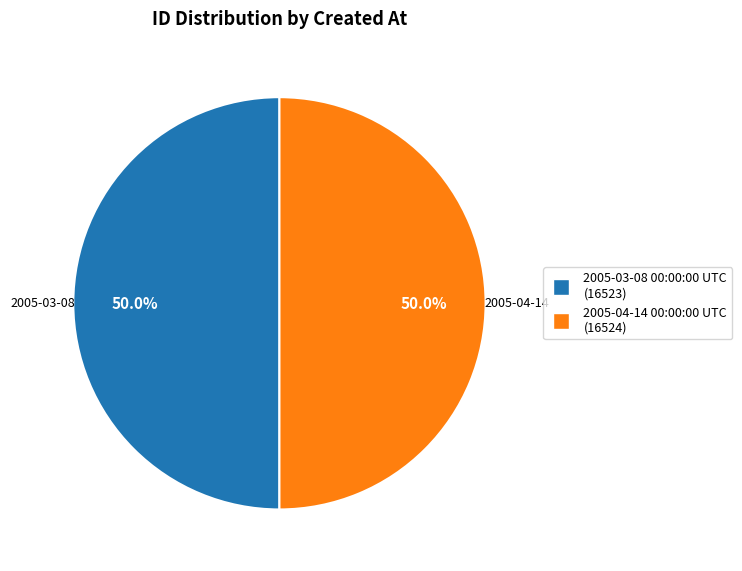

What percentage do 2005-04-14 00:00:00 UTC and 2005-03-08 00:00:00 UTC together represent?

100.0%